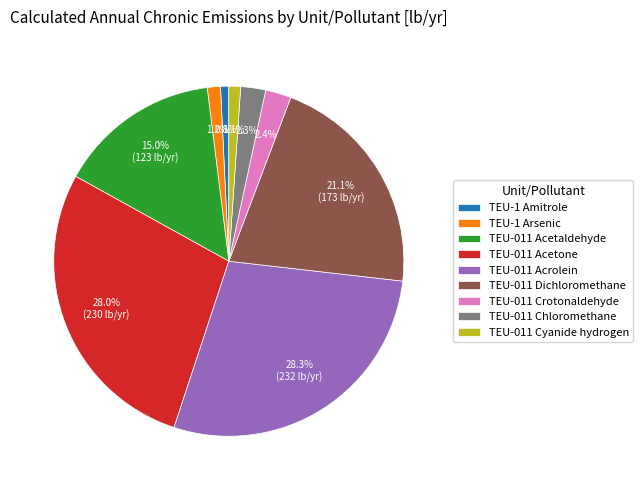

What is the ratio of the value at TEU-011 Chloromethane to the value at TEU-011 Cyanide hydrogen?

2.1